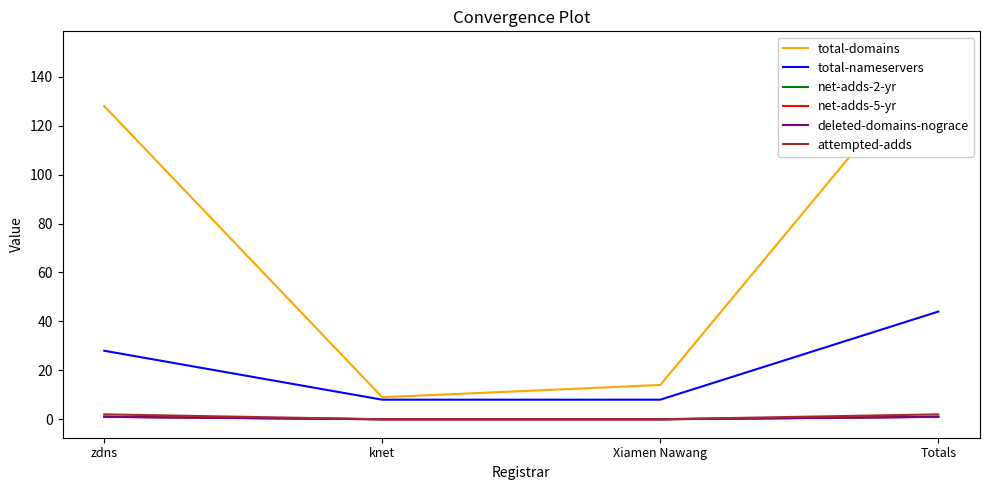

What is the total value across all series at Xiamen Nawang?

22